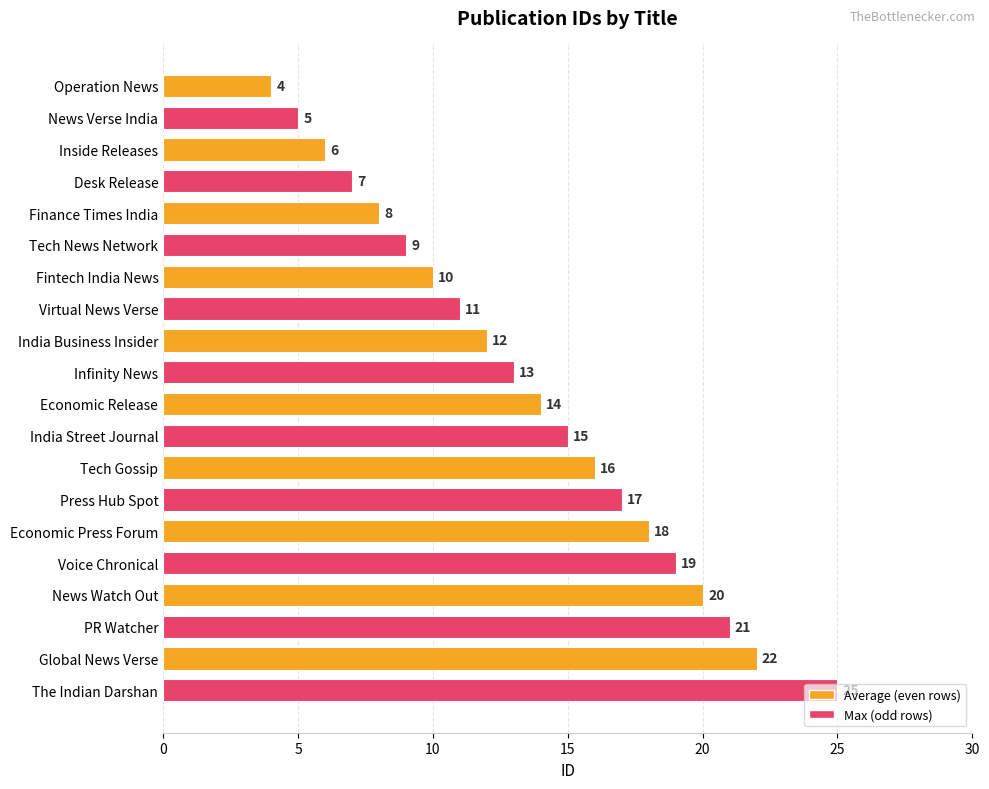

At which category does the chart reach its peak across all series?

The Indian Darshan